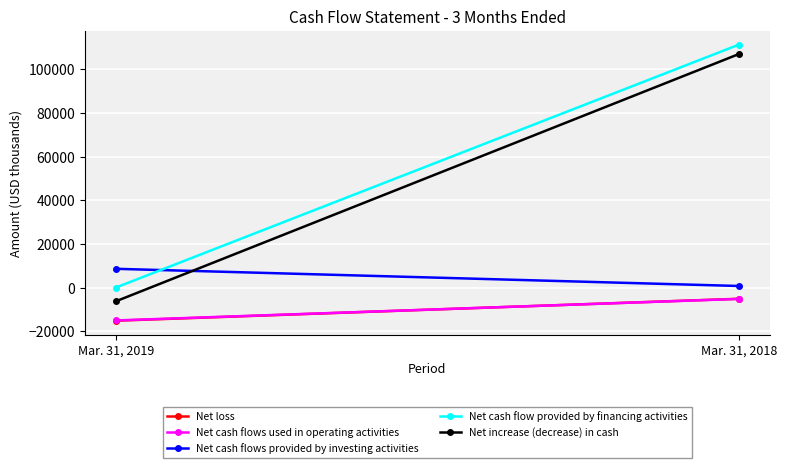

How many distinct data groups are displayed?

5